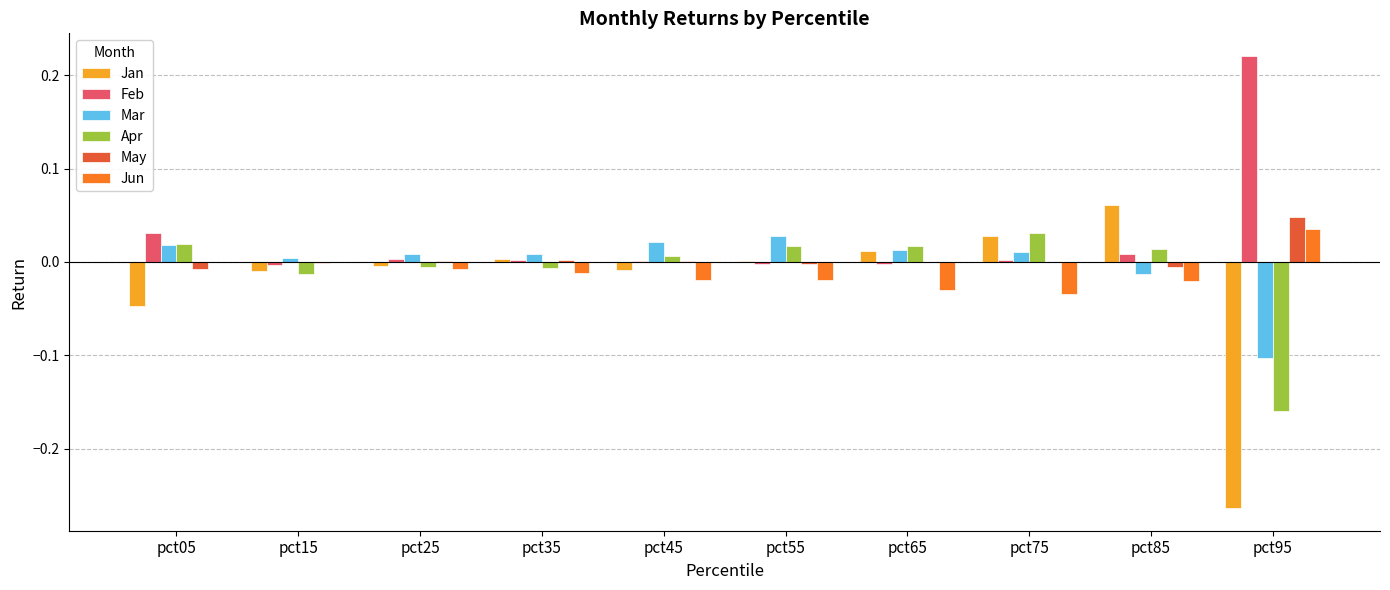

True or false: May has a value of -0.0 at pct85.

True